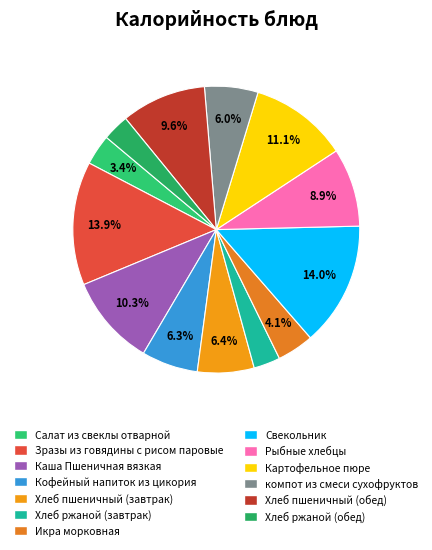

To the nearest percent, what is the average slice percentage?

8%